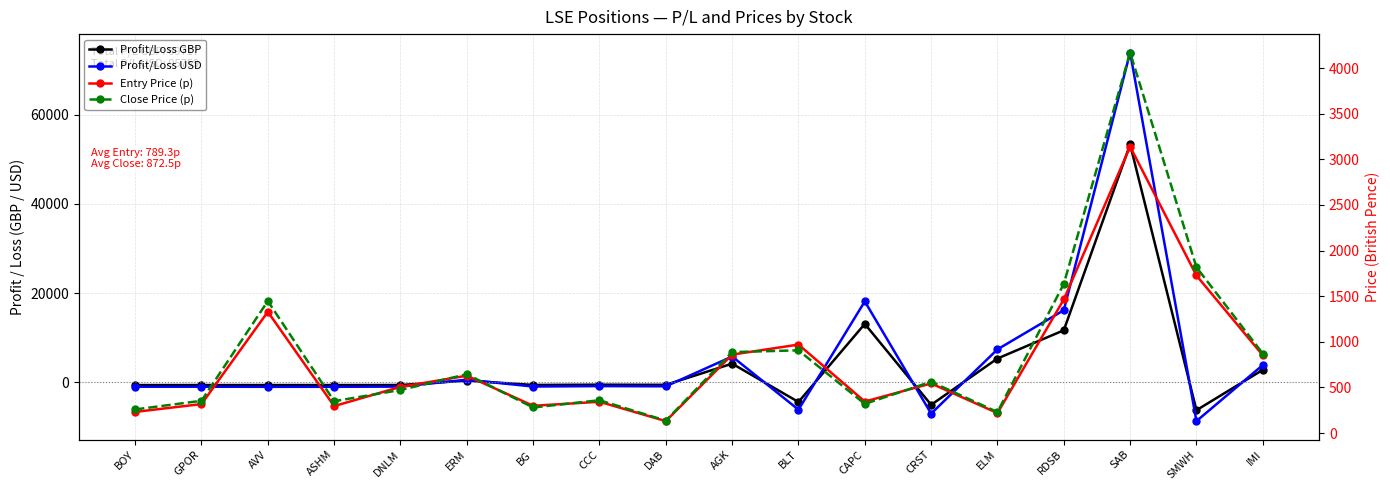

In Profit/Loss USD, how many points are lower than both neighbors (excluding endpoints)?

6